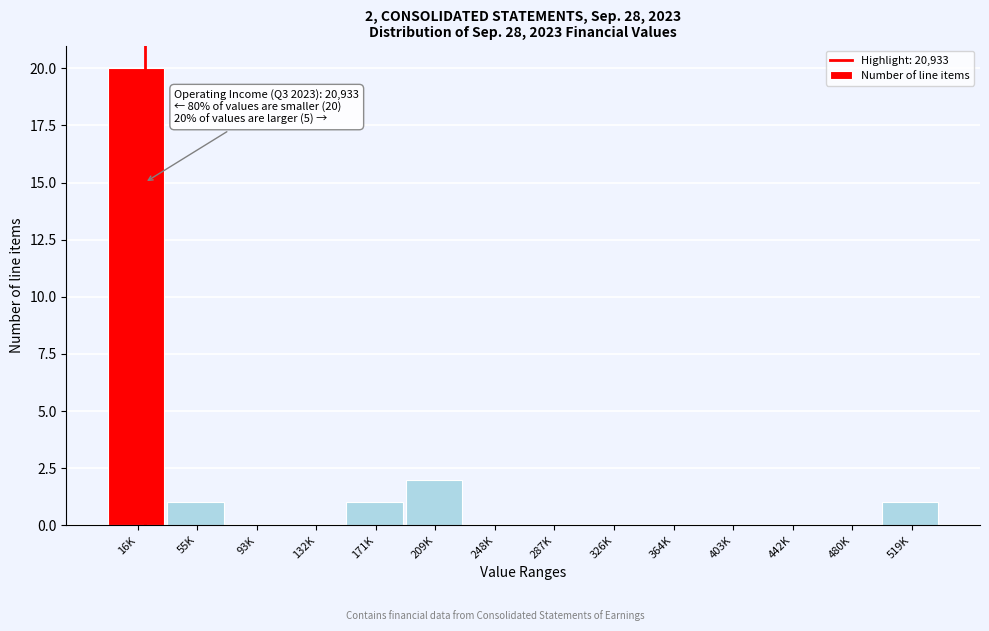

Reading right to left, list all the values displayed in this chart.

519K=1	480K=0	442K=0	403K=0	364K=0	326K=0	287K=0	248K=0	209K=2	171K=1	132K=0	93K=0	55K=1	16K=20